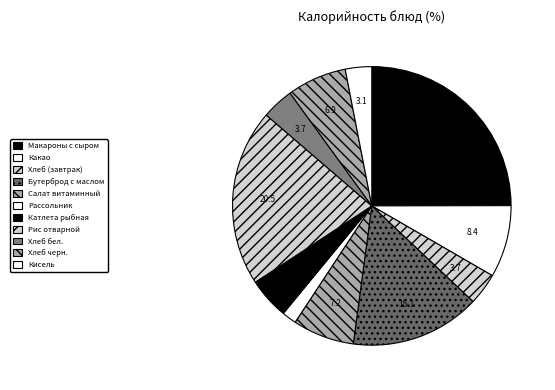

How many segments does this pie chart have?

11